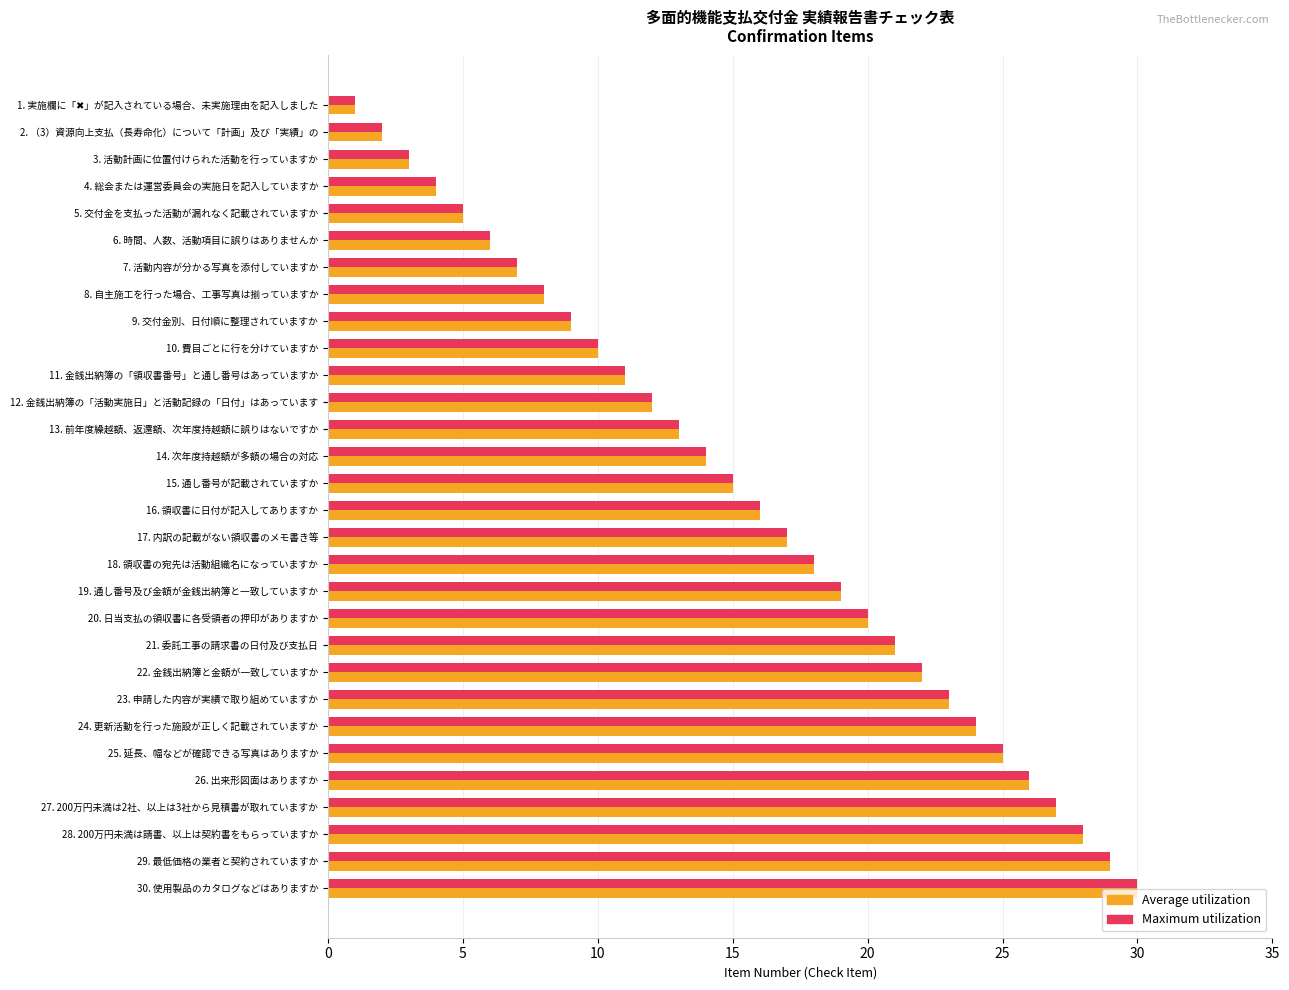

What are all the series names shown in the legend?

Average utilization, Maximum utilization